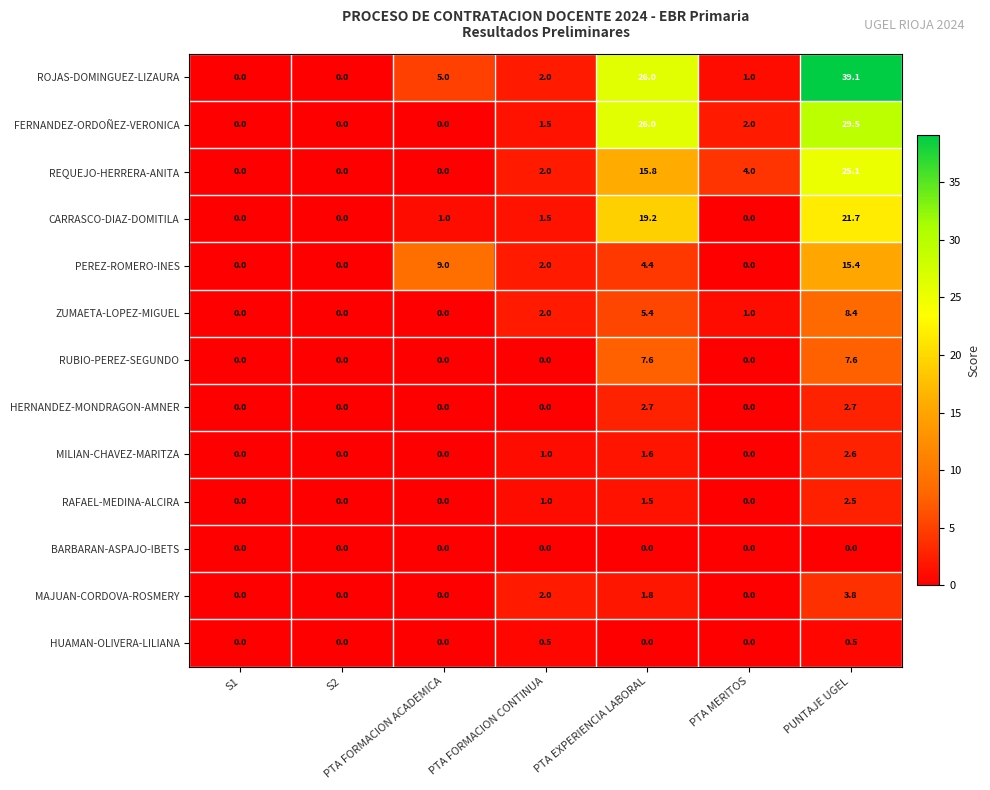

Which category has the highest value across all series?

PUNTAJE UGEL